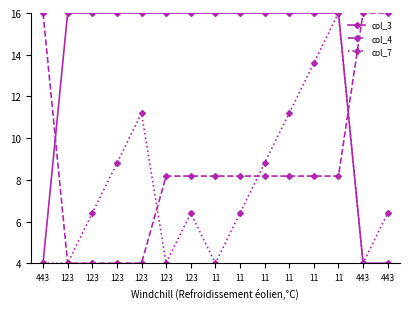

What are all the series names shown in the legend?

col_3, col_4, col_7